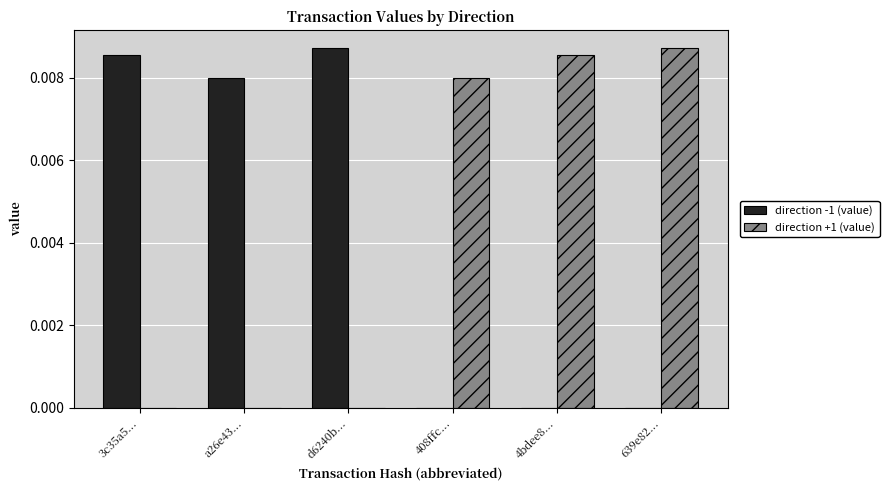

True or false: direction -1 (value) has a value of 0.0 at 4bdee8....

True